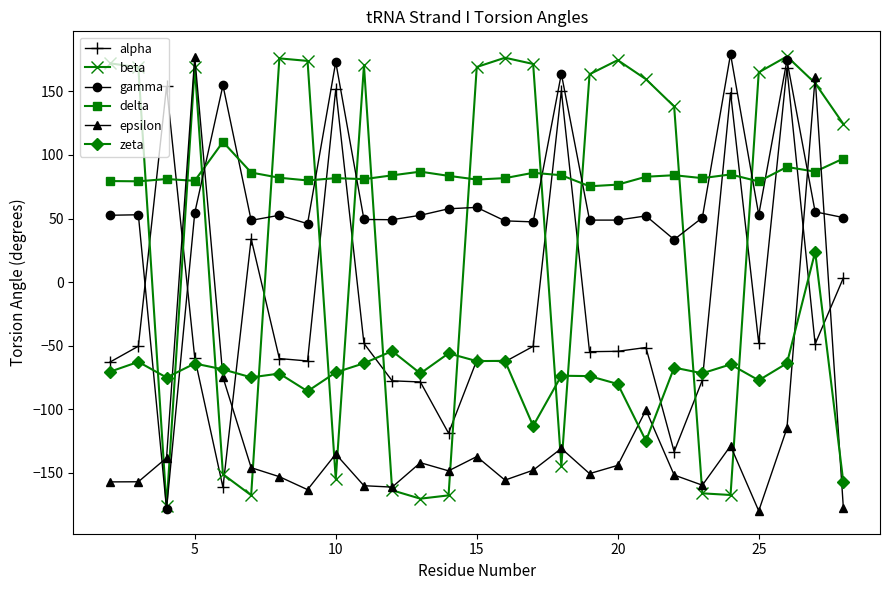

True or false: delta and zeta cross at least once.

False